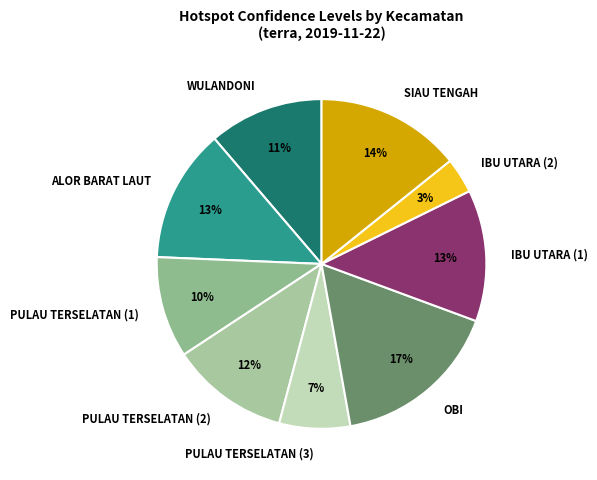

Is it true that WULANDONI is 1% of the pie?

False